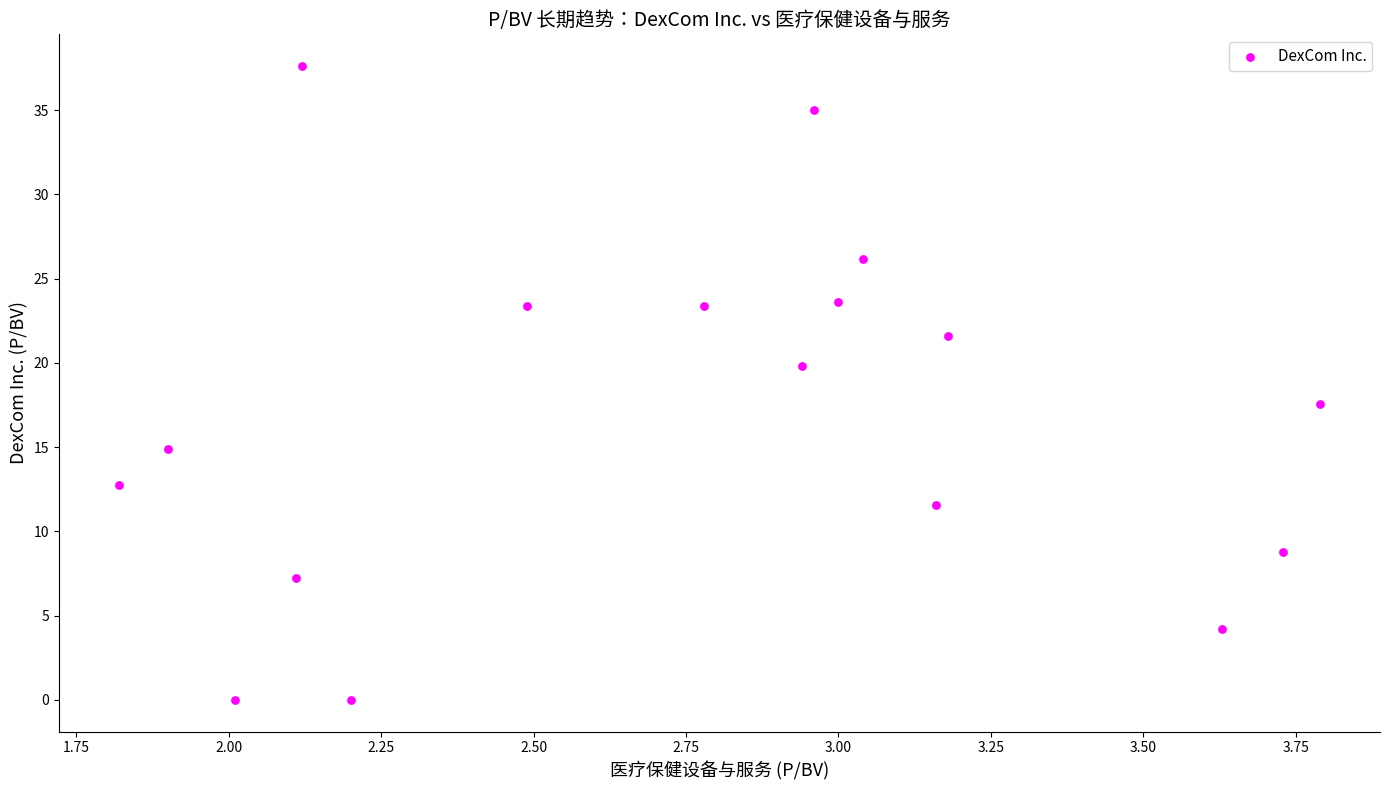

What Y value in the scatter plot is closest to 18?

17.6